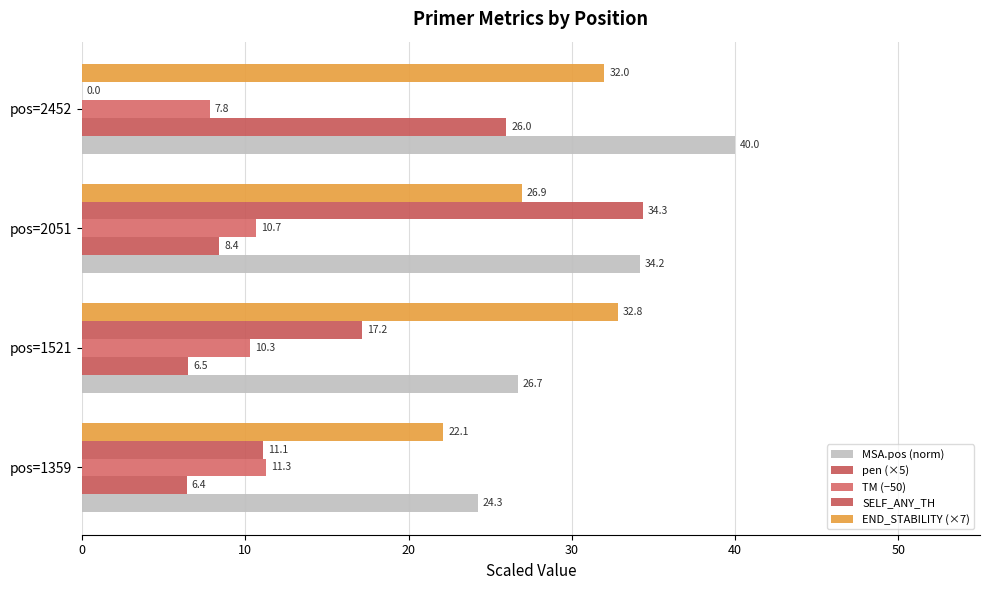

What is the lowest value of the pen (×5) series?

6.4